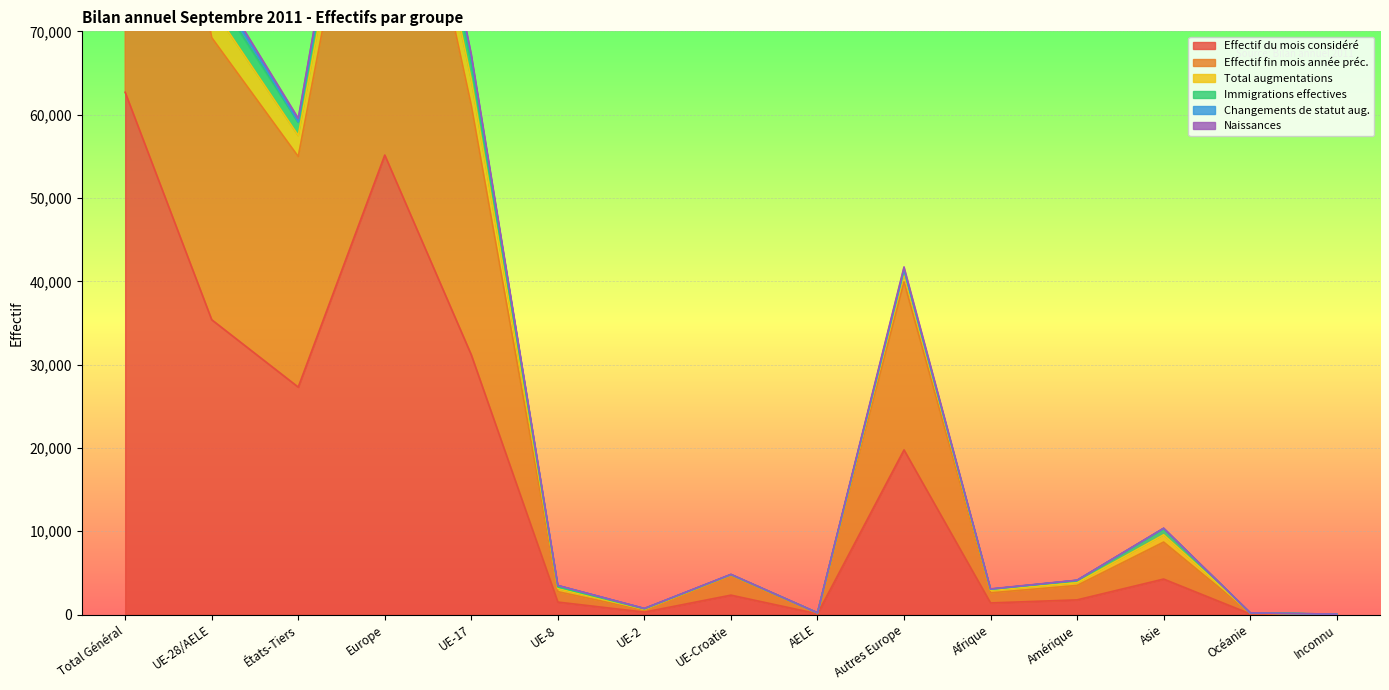

What is the sum of all Total augmentations values?

523381